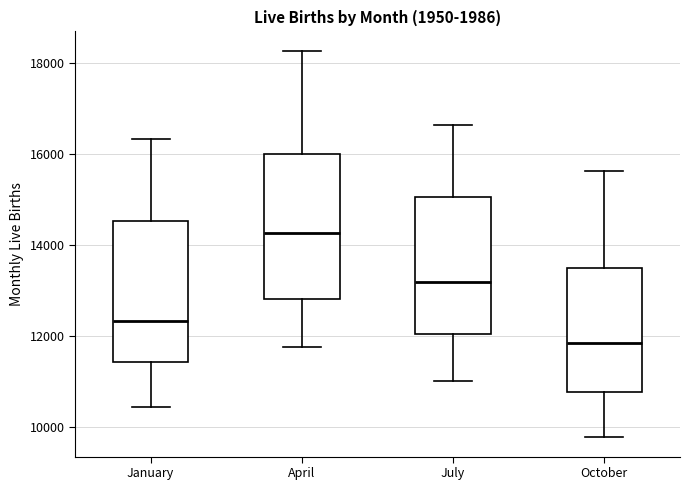

Reading left to right, transcribe this box plot: for each box, give where its median line is, the range the box spans, and where its two whiskers end, as read against the y-axis. The values are not printed on the chart, so give them approximately, as read against the axis.

January: median 12400, box 11400 to 14600, whiskers 10400 to 16400
April: median 14200, box 12800 to 16000, whiskers 11800 to 18200
July: median 13200, box 12000 to 15000, whiskers 11000 to 16600
October: median 11800, box 10800 to 13400, whiskers 9800 to 15600